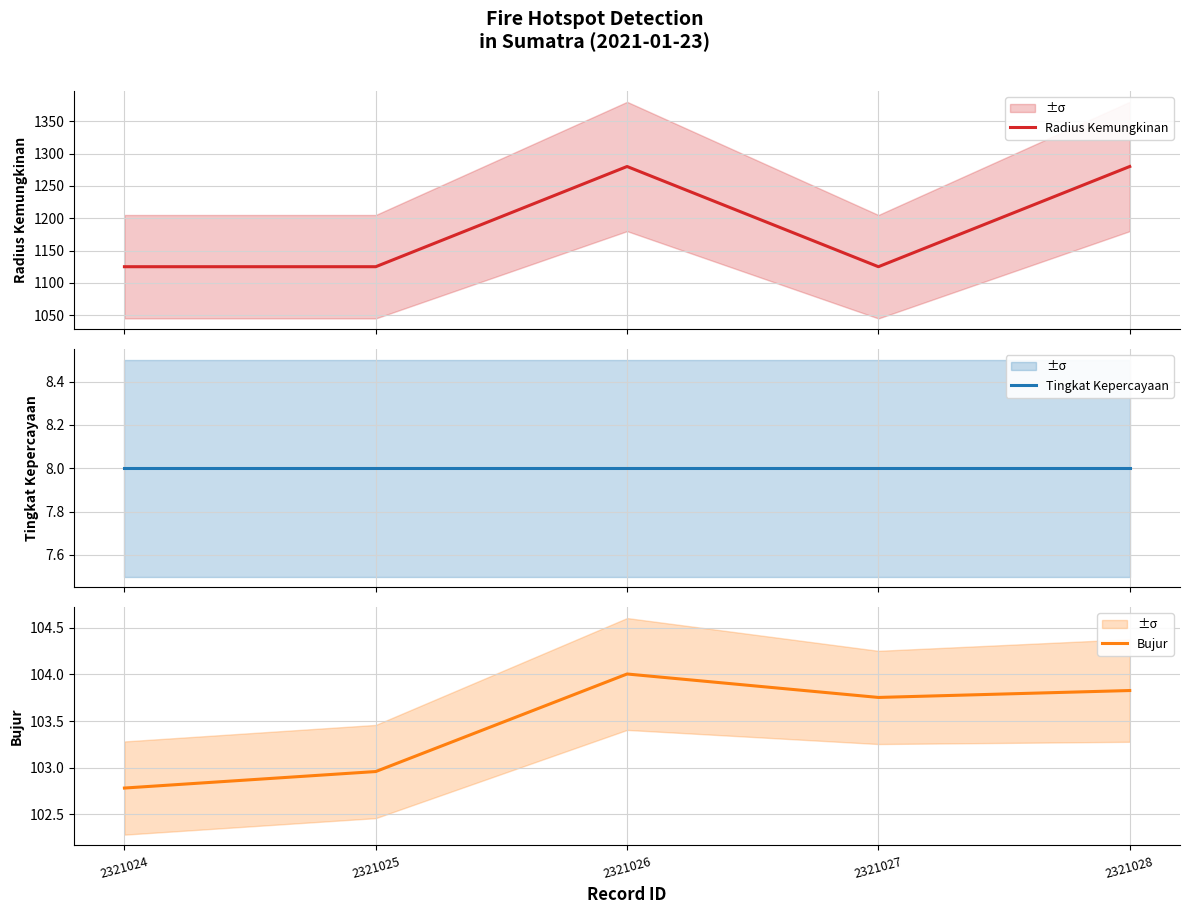

What is the maximum value shown in the chart?

1280.0